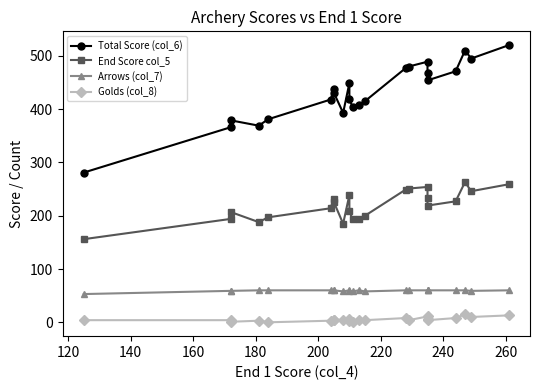

How many data points does each series have?

23